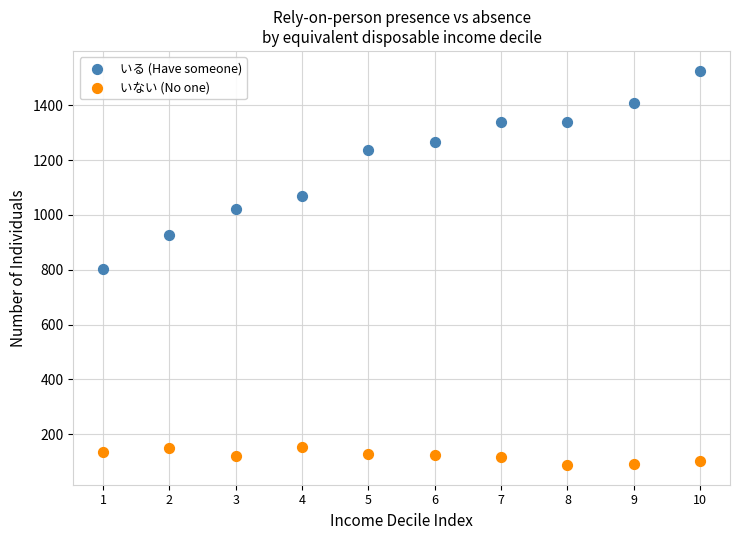

Across all data points, what is the range of X values (max minus min)?

9